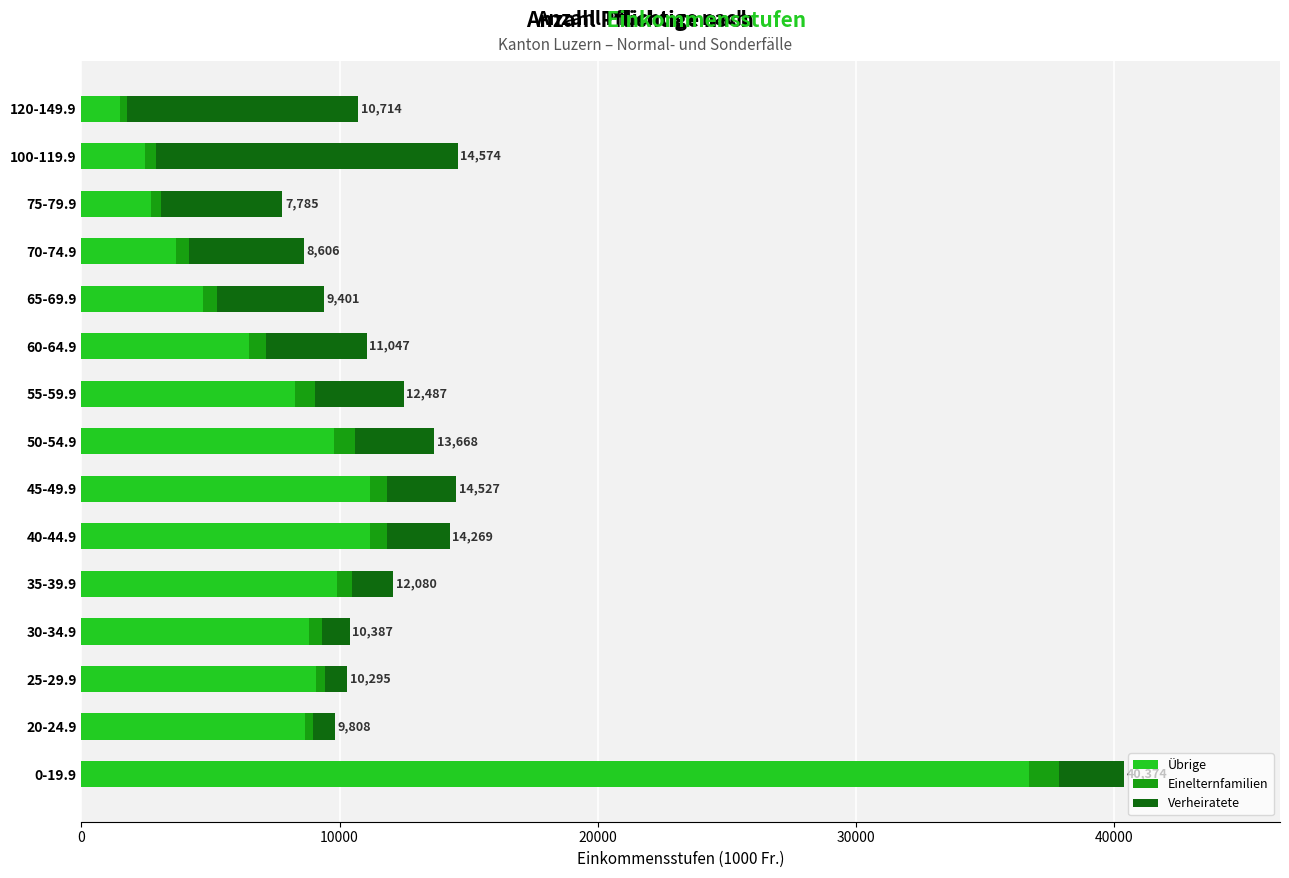

What is the lowest value of the Übrige series?

1489